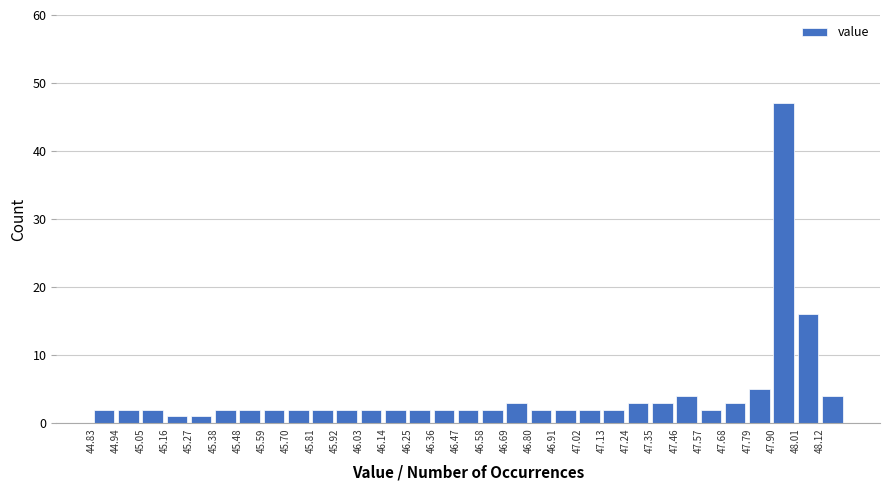

Reading left to right, transcribe this chart: for each bar, give the range it covers on the x-axis and its height. Neither the bar edges nor the heights are printed on the chart, so give them approximately, as read against the axes.

44.825 to 44.935: 2
44.935 to 45.045: 2
45.045 to 45.155: 2
45.155 to 45.265: 1
45.265 to 45.375: 1
45.375 to 45.485: 2
45.485 to 45.595: 2
45.595 to 45.705: 2
45.705 to 45.815: 2
45.815 to 45.925: 2
45.925 to 46.035: 2
46.035 to 46.145: 2
46.145 to 46.255: 2
46.255 to 46.365: 2
46.365 to 46.475: 2
46.475 to 46.585: 2
46.585 to 46.695: 2
46.695 to 46.805: 3
46.805 to 46.915: 2
46.915 to 47.025: 2
47.025 to 47.135: 2
47.135 to 47.245: 2
47.245 to 47.355: 3
47.355 to 47.465: 3
47.465 to 47.575: 4
47.575 to 47.685: 2
47.685 to 47.795: 3
47.795 to 47.905: 5
47.905 to 48.015: 47
48.015 to 48.125: 16
48.125 to 48.235: 4